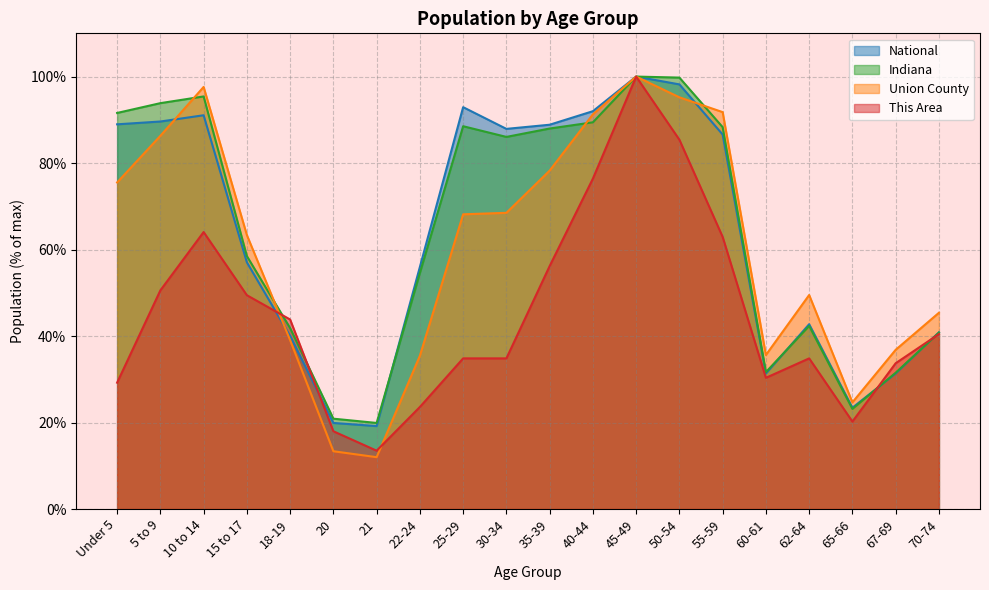

What is the difference between the highest and lowest values at 40-44?

15.6